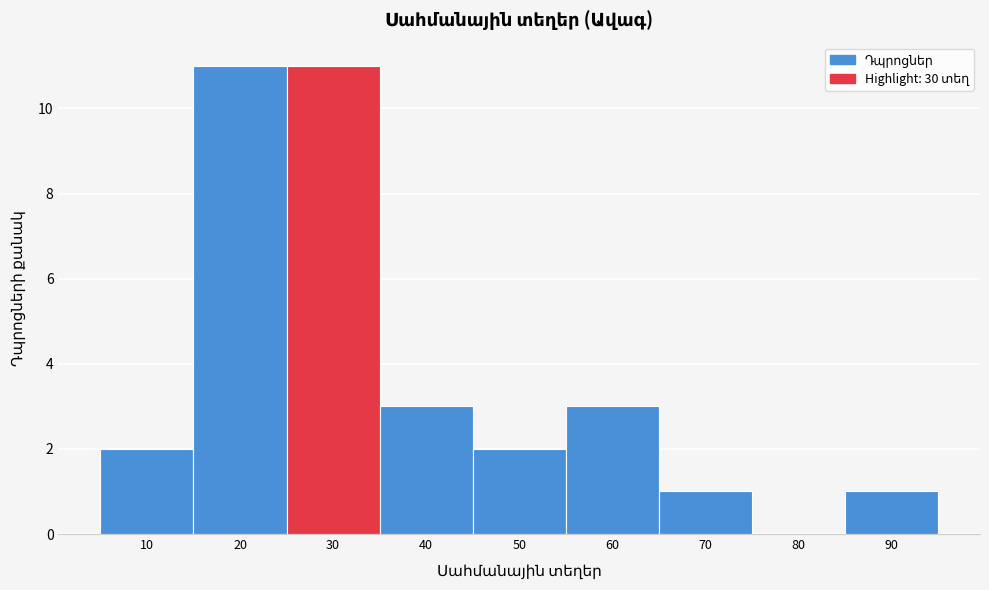

Reading right to left, transcribe all the data shown in this chart.

90=1	80=0	70=1	60=3	50=2	40=3	30=11	20=11	10=2